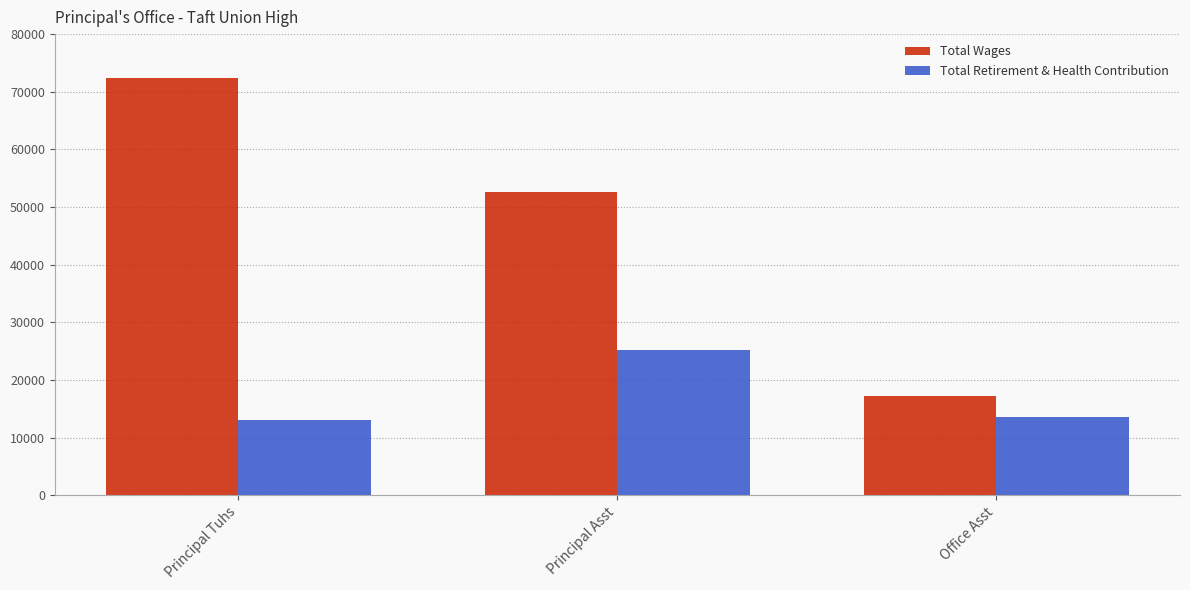

At which label is Total Wages closest to 44799?

Principal Asst